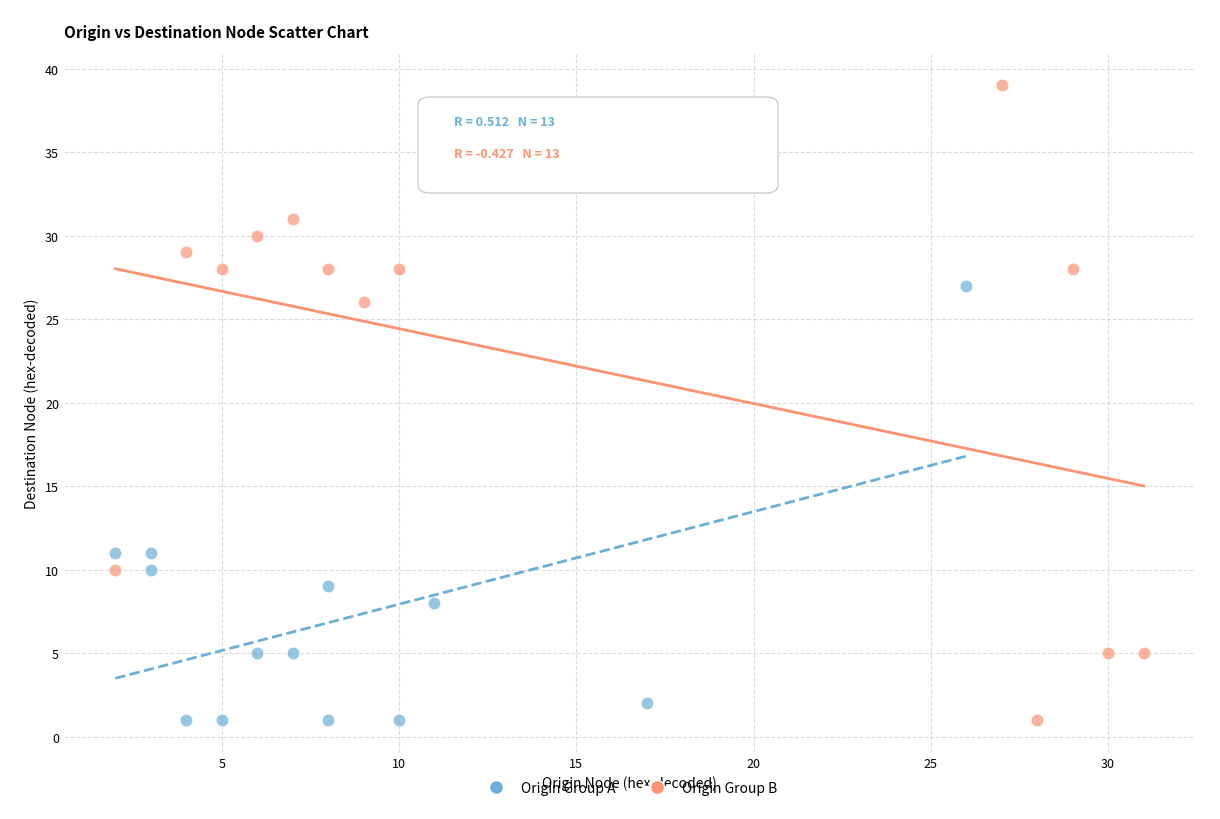

Which series has the largest Y range (max minus min)?

Origin Group B